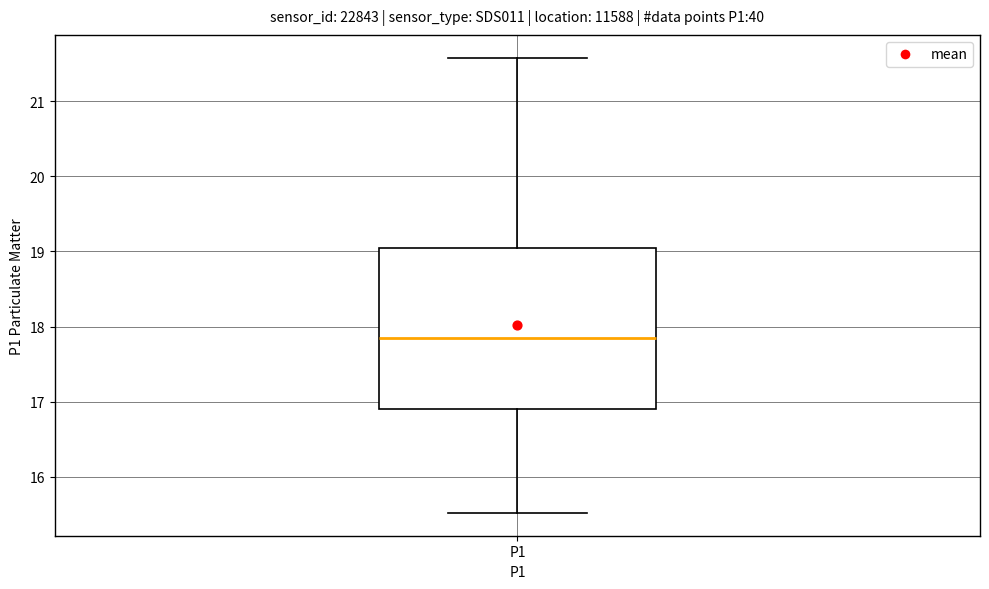

Transcribe this box plot: give where the median line is, the range the box spans, and where the two whiskers end, as read against the y-axis. The values are not printed on the chart, so give them approximately, as read against the axis.

median 17.9, box 16.9 to 19.0, whiskers 15.5 to 21.6